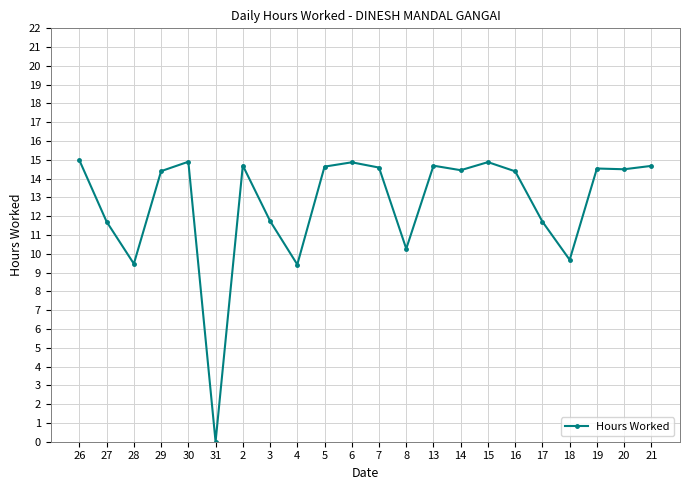

True or false: there are more than 1 points higher than both neighbors.

True